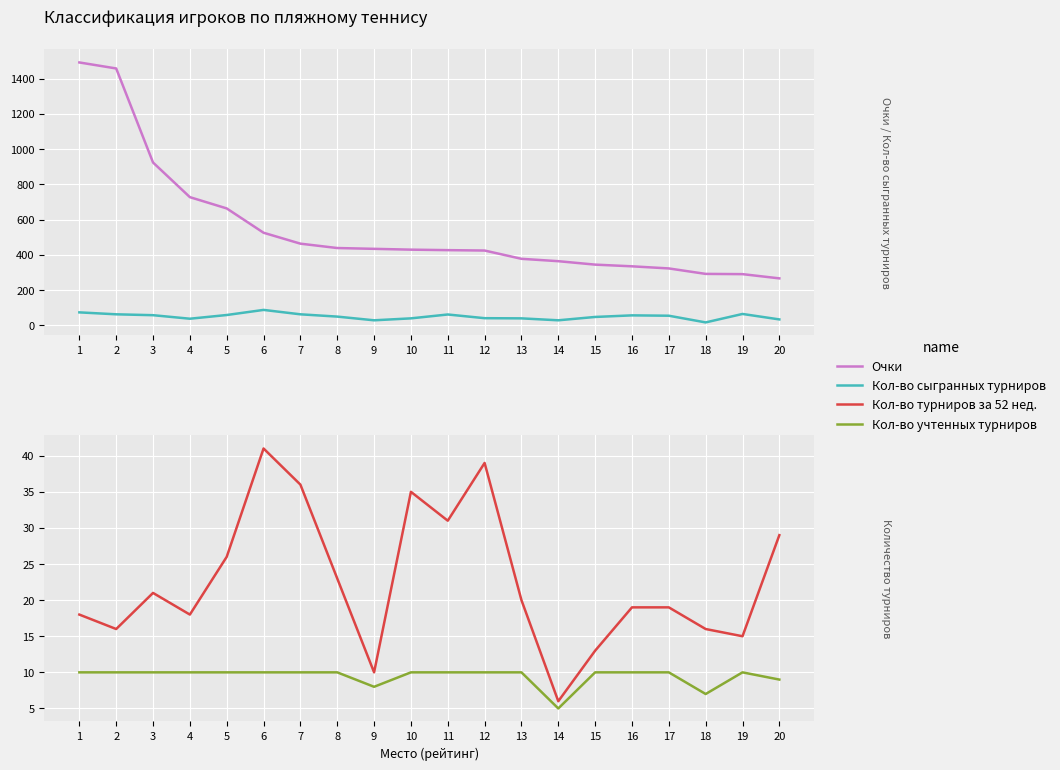

What is the minimum value shown in the chart?

5.0